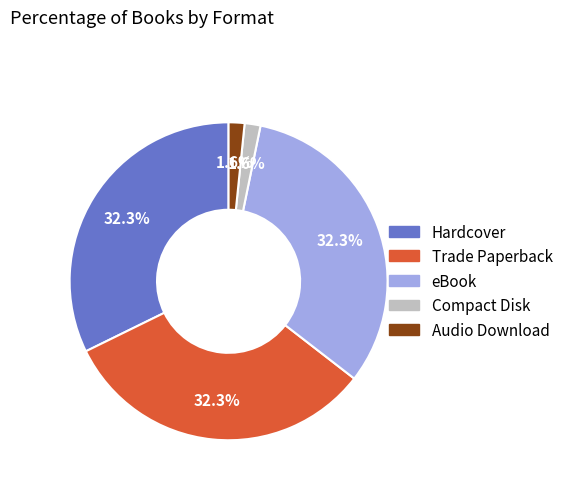

Count the number of slices in the pie.

5